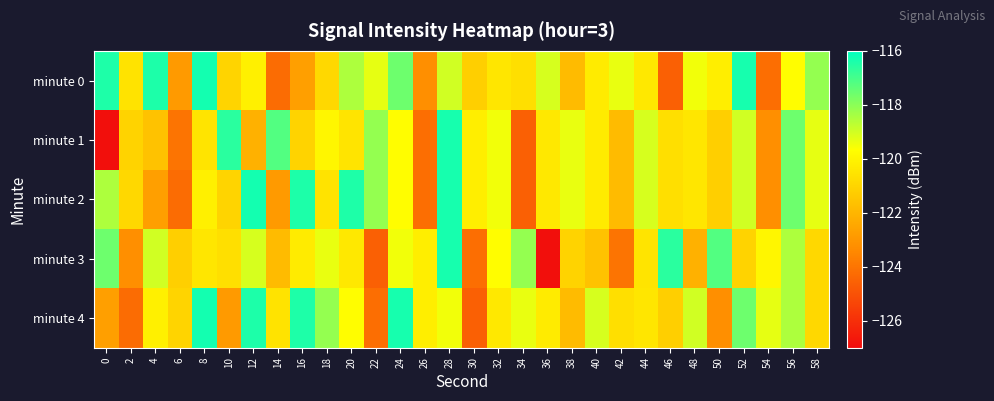

Which series has the largest range (max minus min)?

minute 1